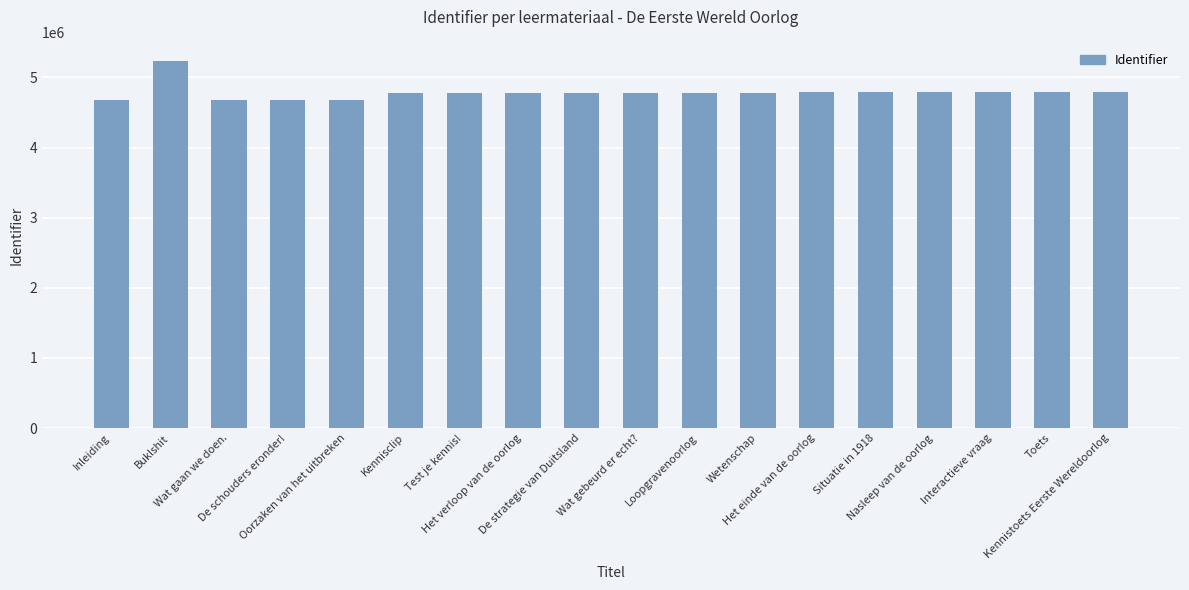

Approximately how many times larger is the value at Kennistoets Eerste Wereldoorlog compared to Test je kennis!?

1.0